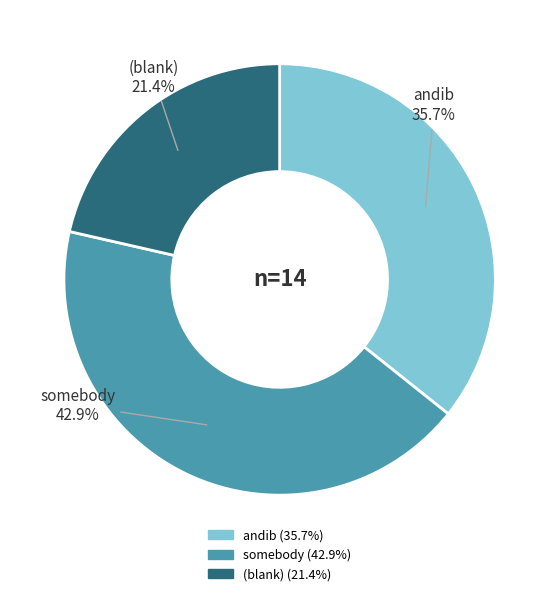

To the nearest percent, what is the difference between the andib and (blank) slice percentages?

14%